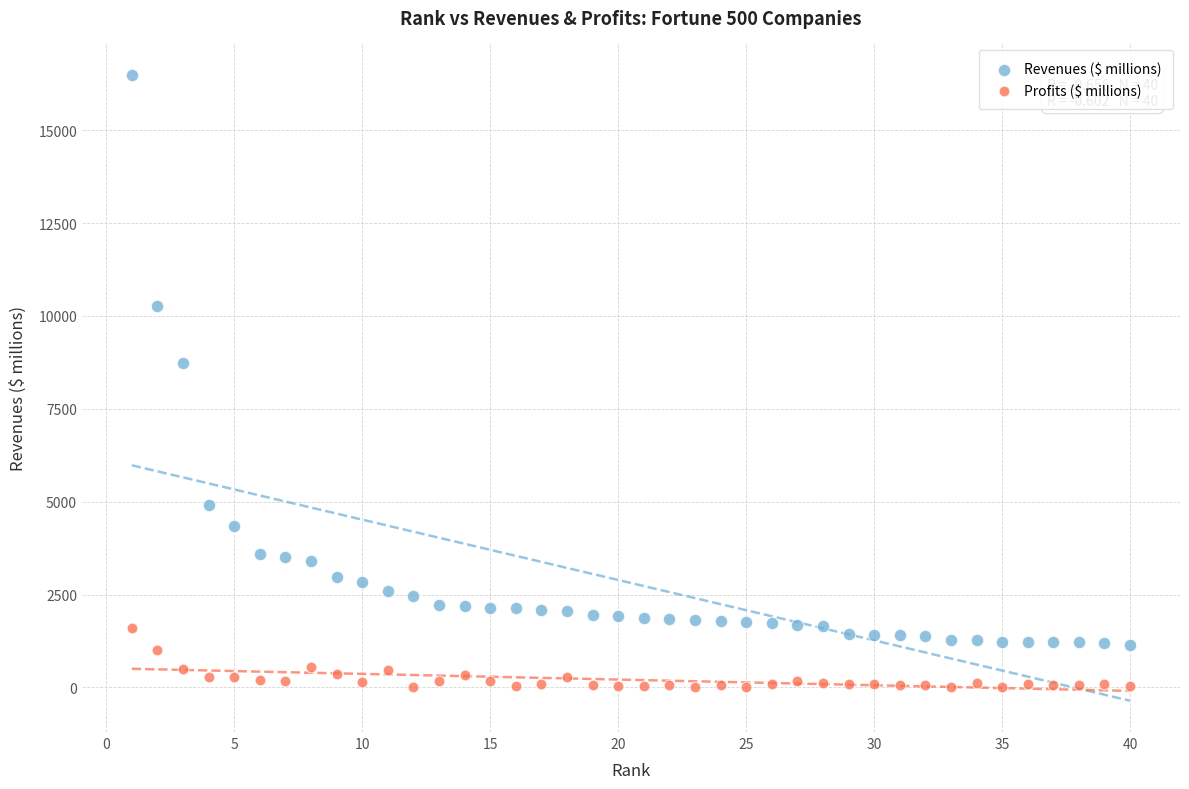

Which series reaches the maximum Y coordinate?

Revenues ($ millions)